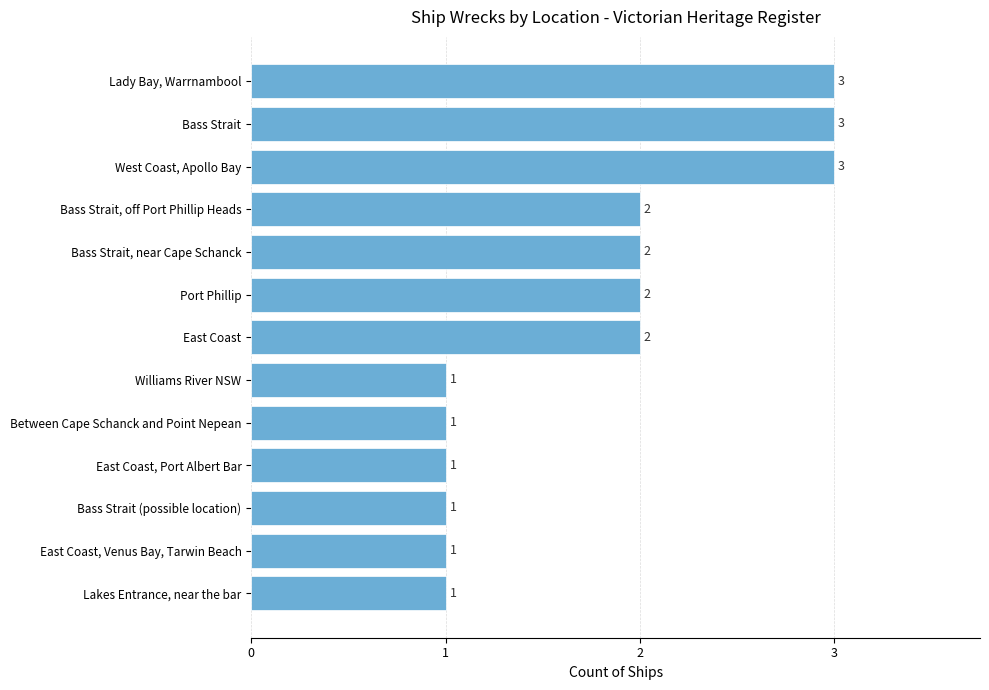

What is the maximum value shown in the chart?

3